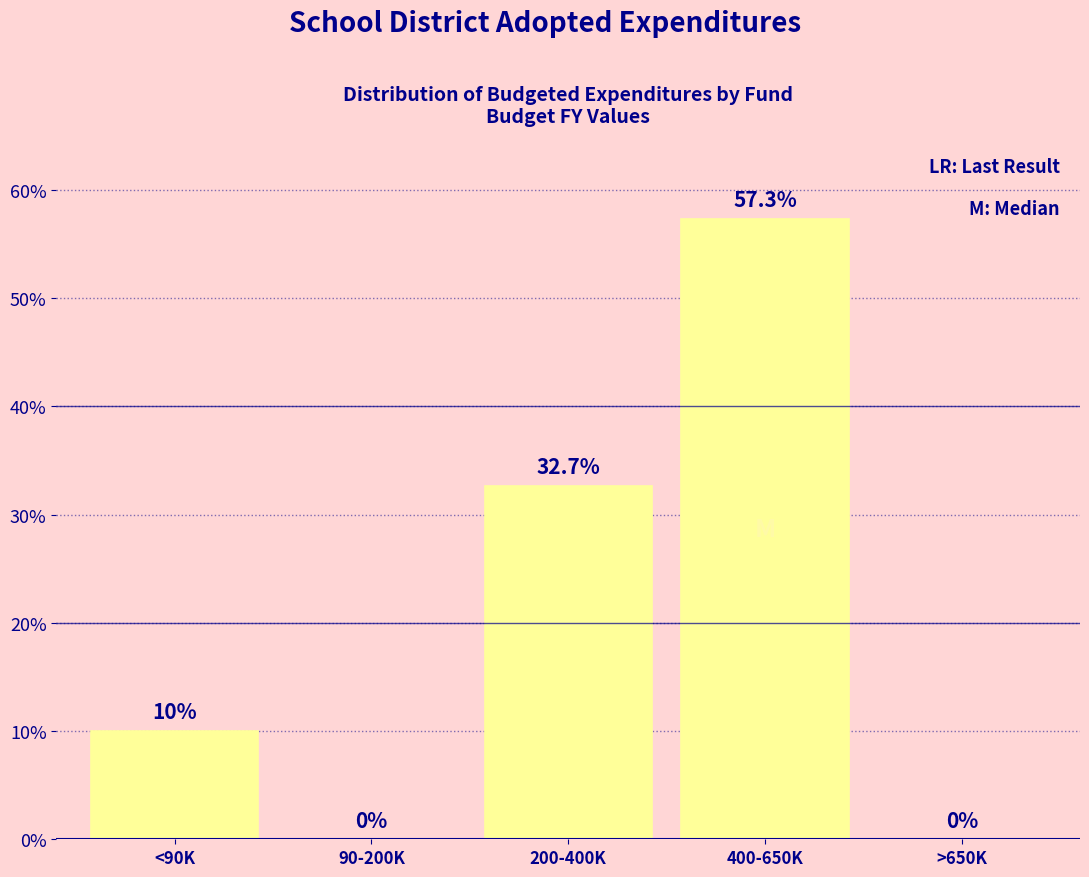

Are the bars horizontal?

No